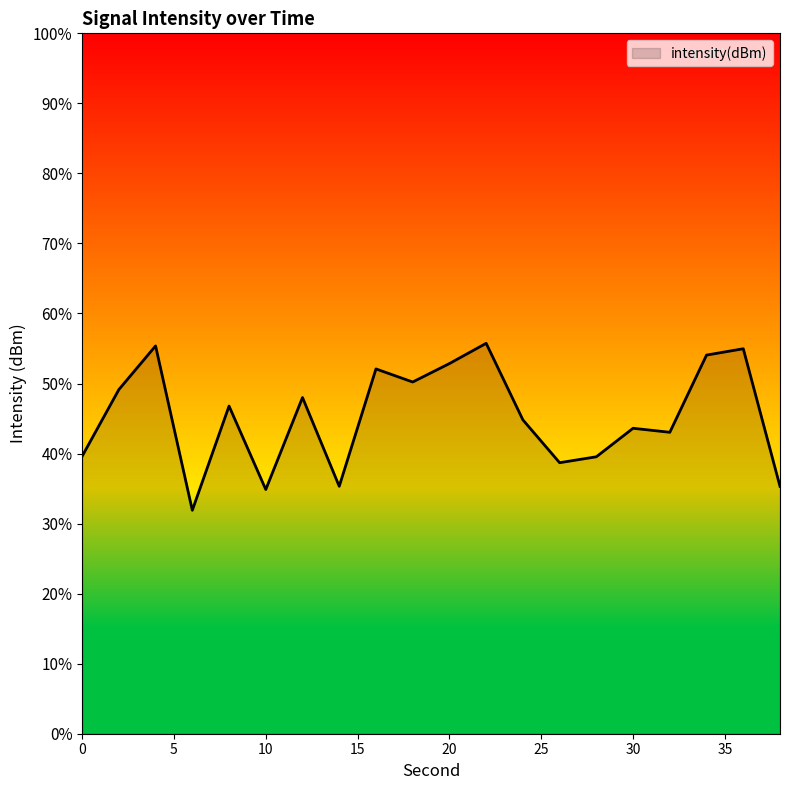

What is the difference between the maximum and minimum values?

23.8